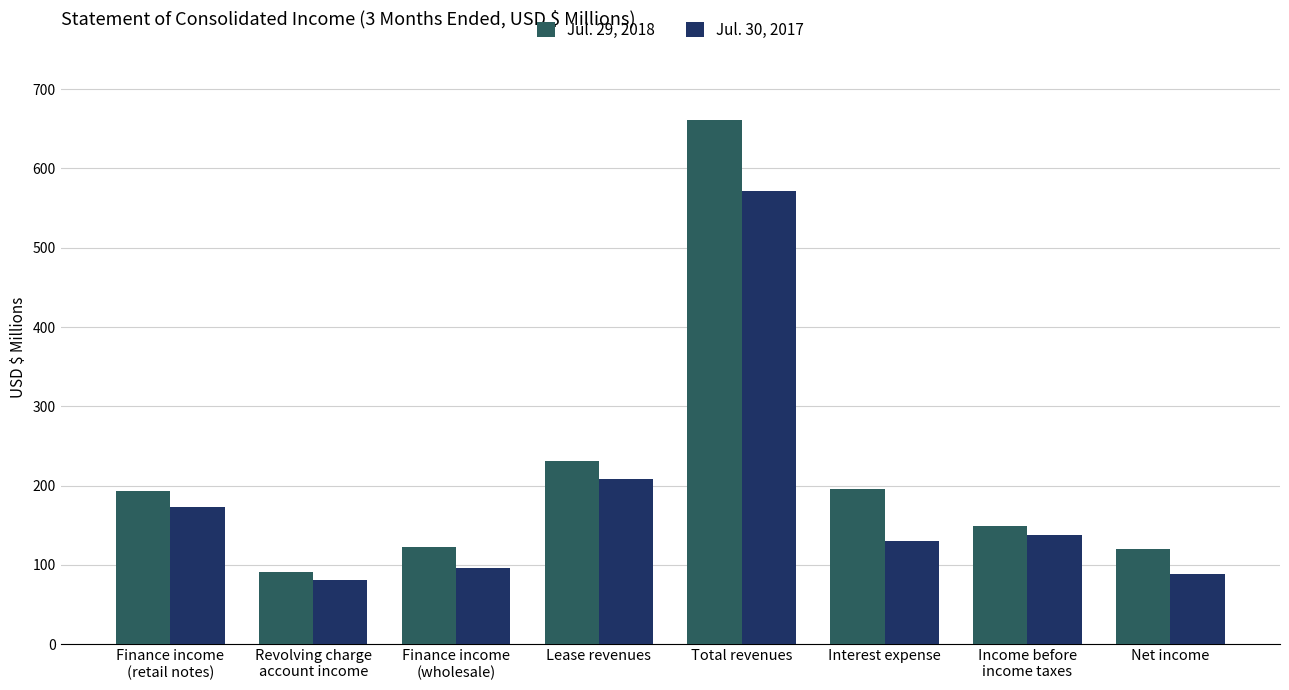

What is the approximate value of Jul. 30, 2017 at Finance income
(wholesale)?

95.9